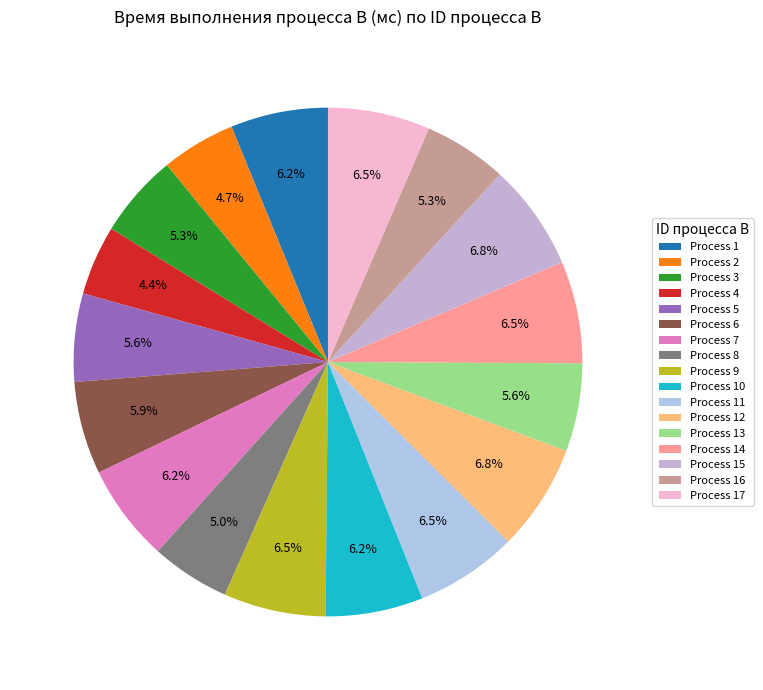

Which category has the biggest portion of the pie?

12